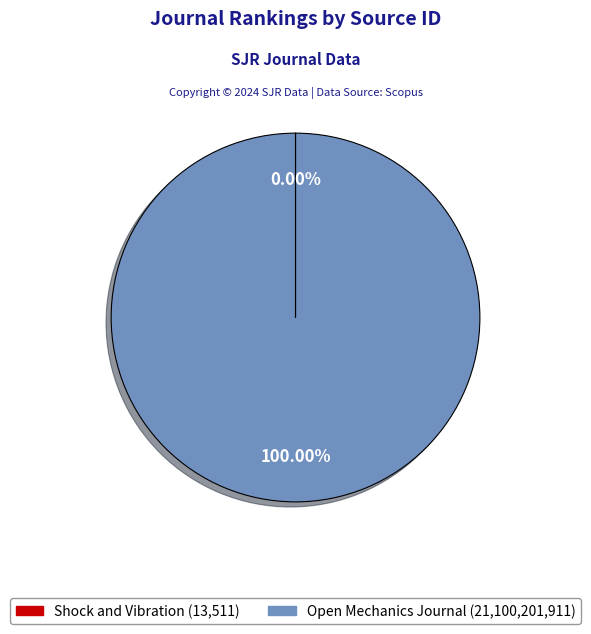

Is there a majority slice in this chart?

Yes